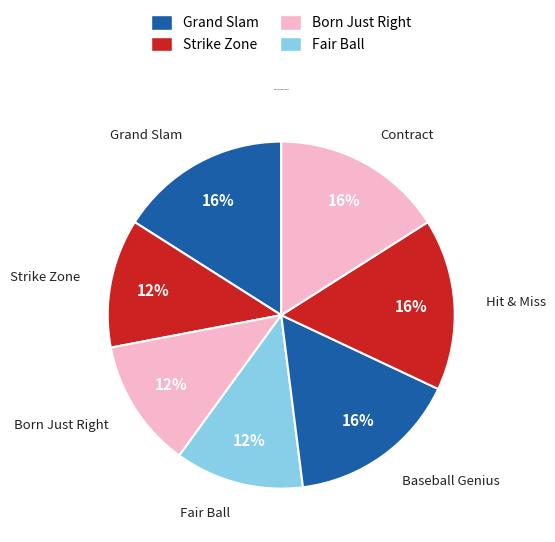

Count the number of slices in the pie.

7